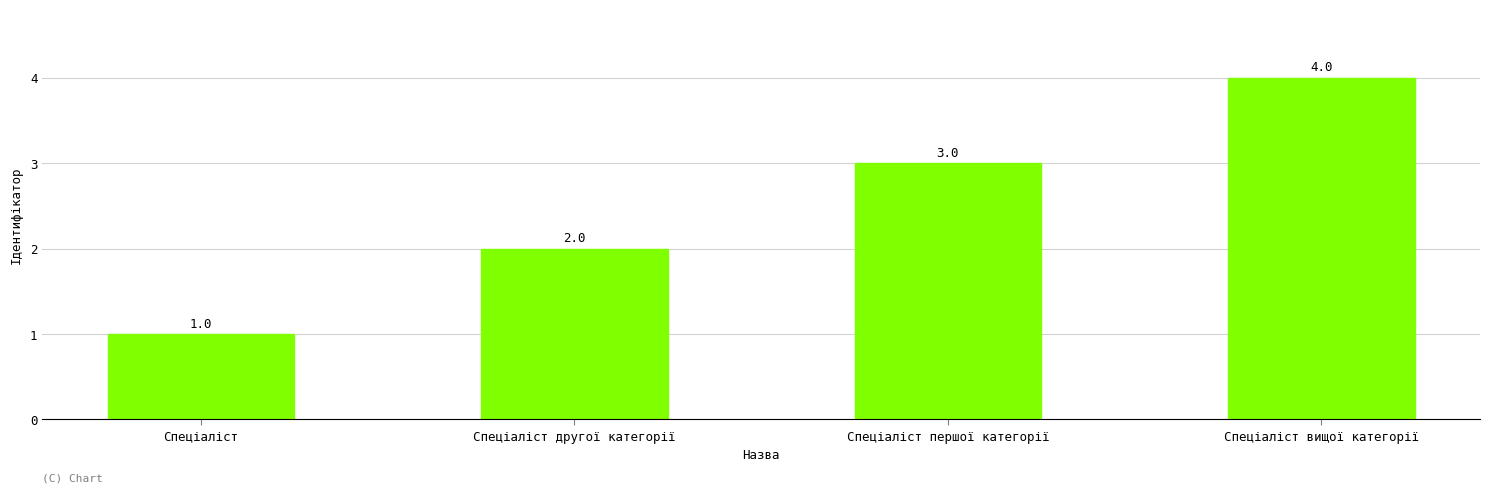

What is the minimum value shown in the chart?

1